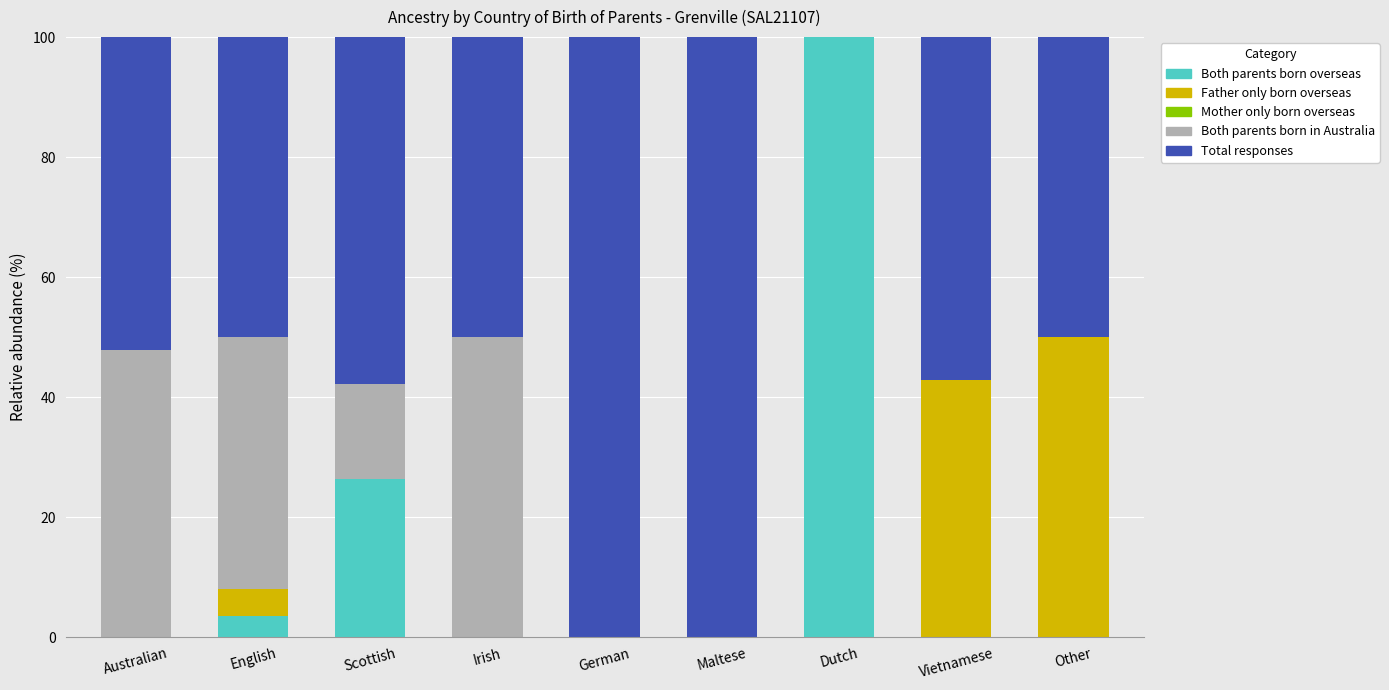

What is the total value across all series at Irish?

100.0